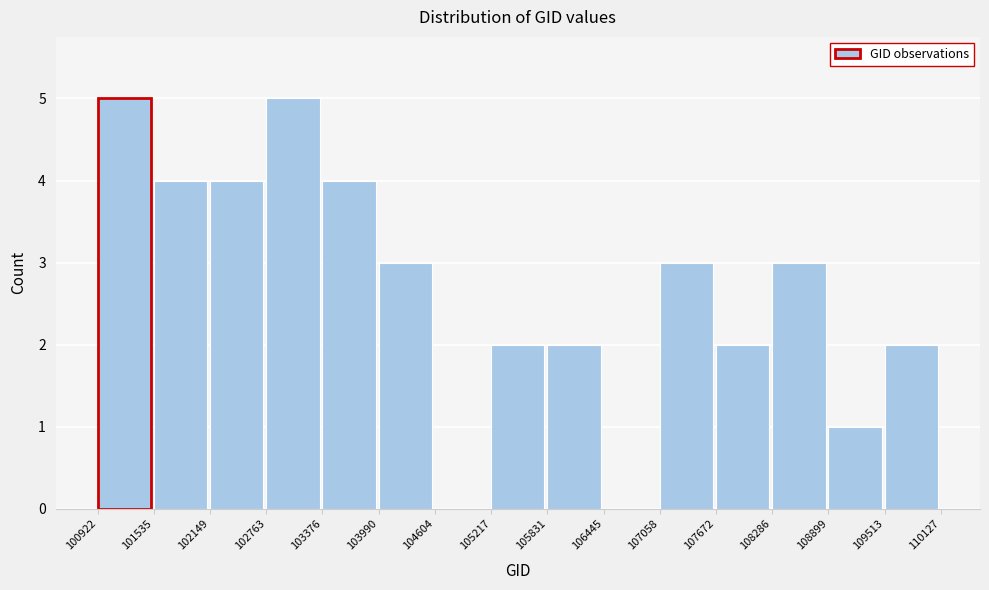

Reading left to right, transcribe this chart: for each bar, give the range it covers on the x-axis and its height. The values are not printed on the chart, so give them approximately, as read against the axis.

100922 to 101535: 5
101535 to 102149: 4
102149 to 102763: 4
102763 to 103376: 5
103376 to 103990: 4
103990 to 104604: 3
104604 to 105217: 0
105217 to 105831: 2
105831 to 106445: 2
106445 to 107058: 0
107058 to 107672: 3
107672 to 108286: 2
108286 to 108899: 3
108899 to 109513: 1
109513 to 110127: 2